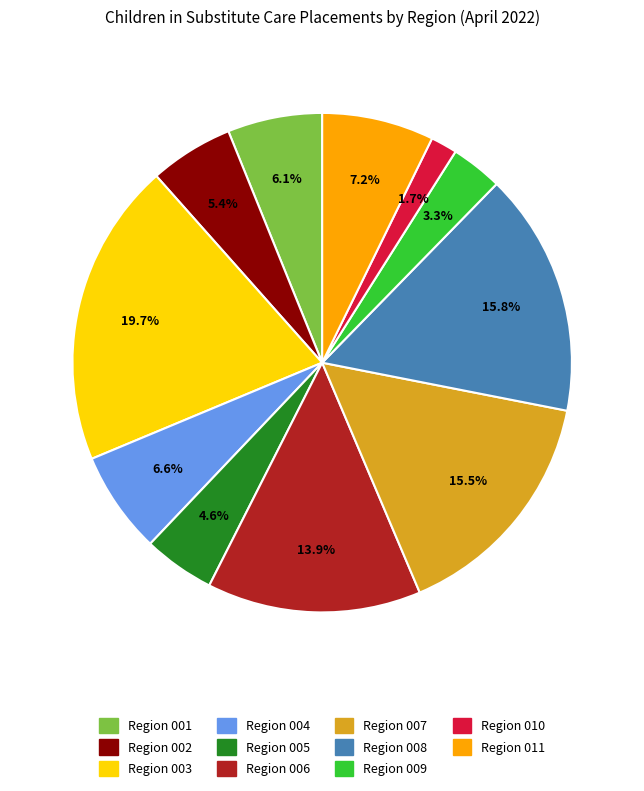

What percentage is NOT represented by Region 008?

84.2%